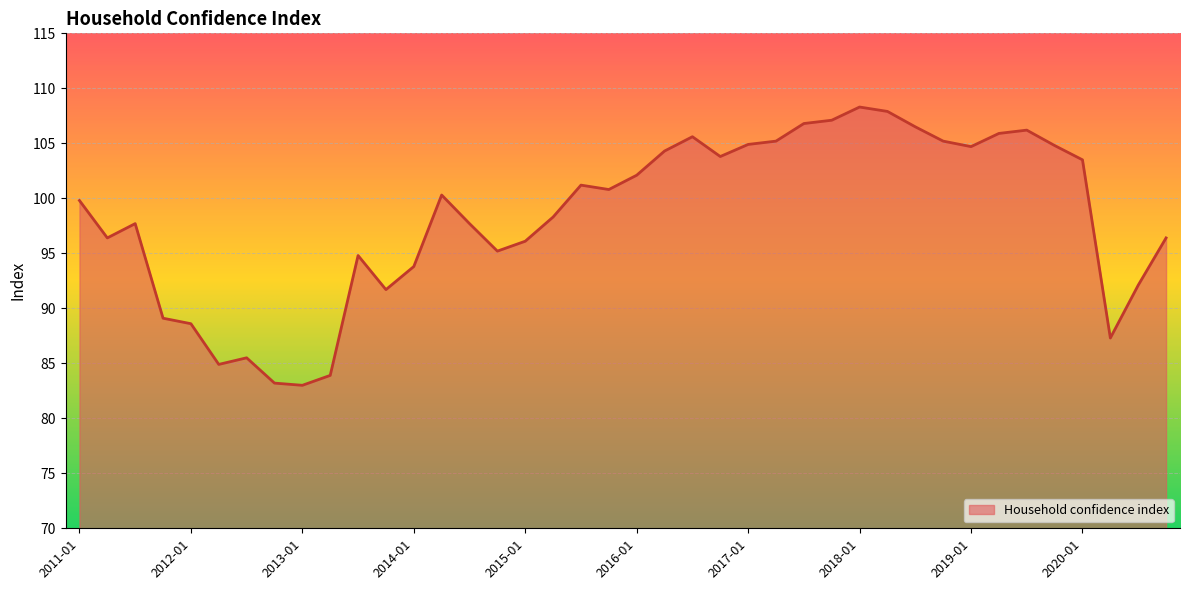

What is the difference between the maximum and minimum values?

25.3